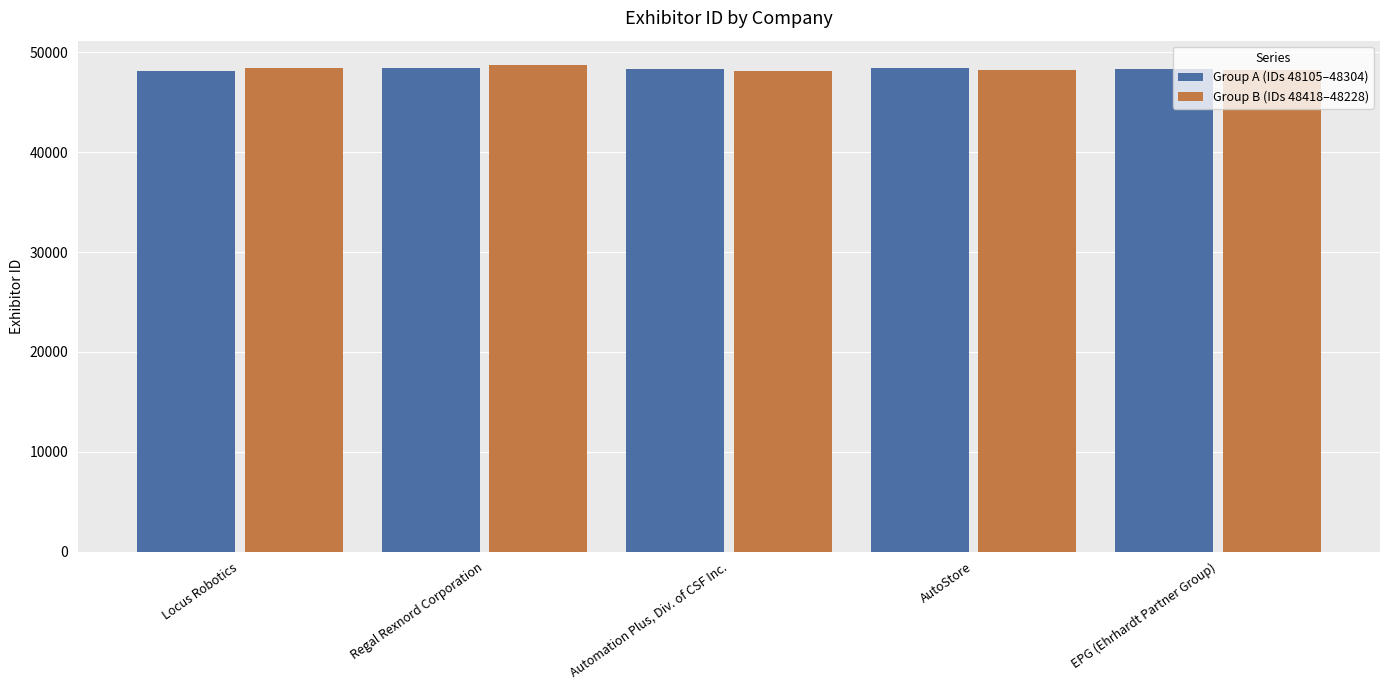

Count the number of categories in the chart.

5